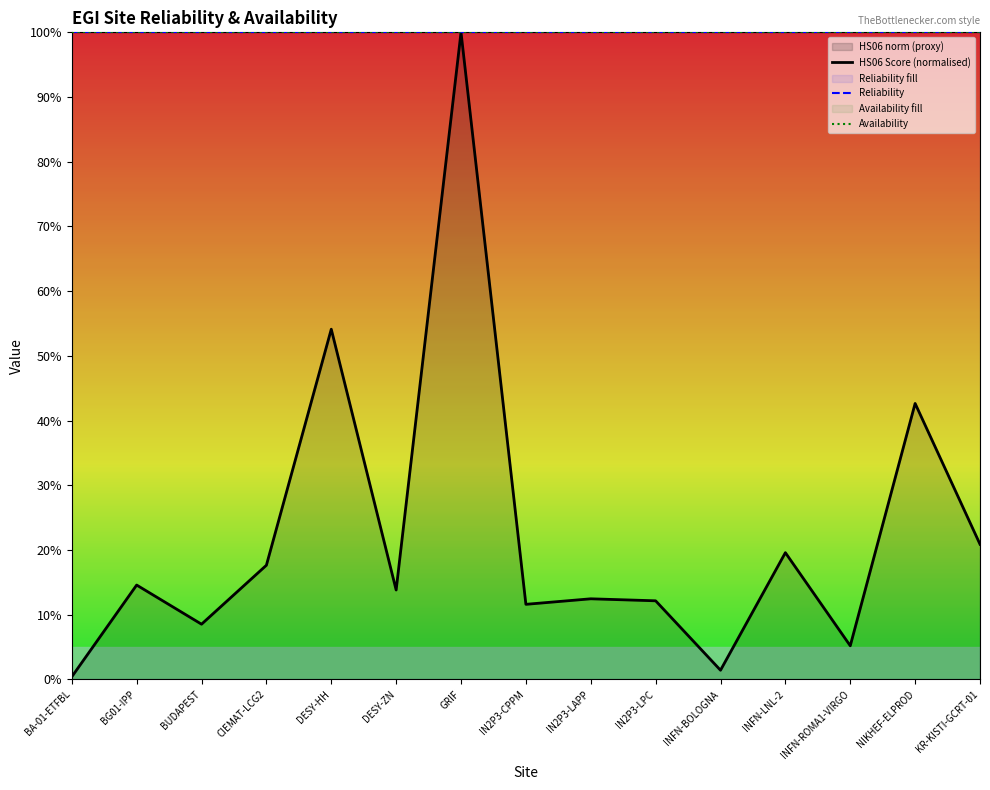

True or false: HS06 Score (normalised) has more than 1 points higher than both neighbors.

True